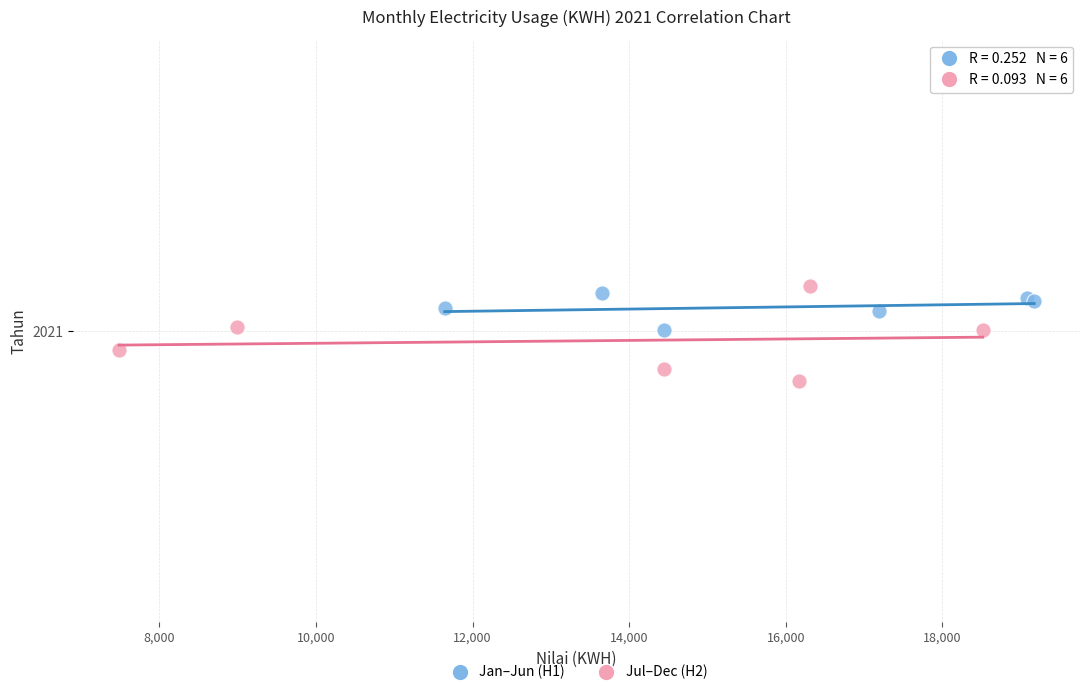

What are all the series names shown in the legend?

Jan–Jun (H1), Jul–Dec (H2)